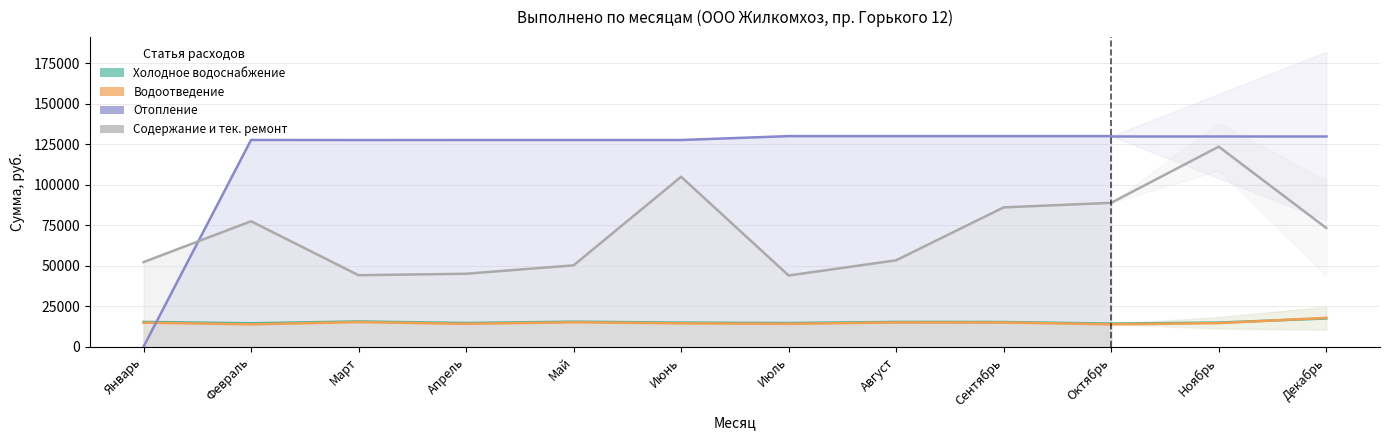

What is the difference between the maximum and minimum values in the Содержание и тек. ремонт (Выполнено) series?

60913